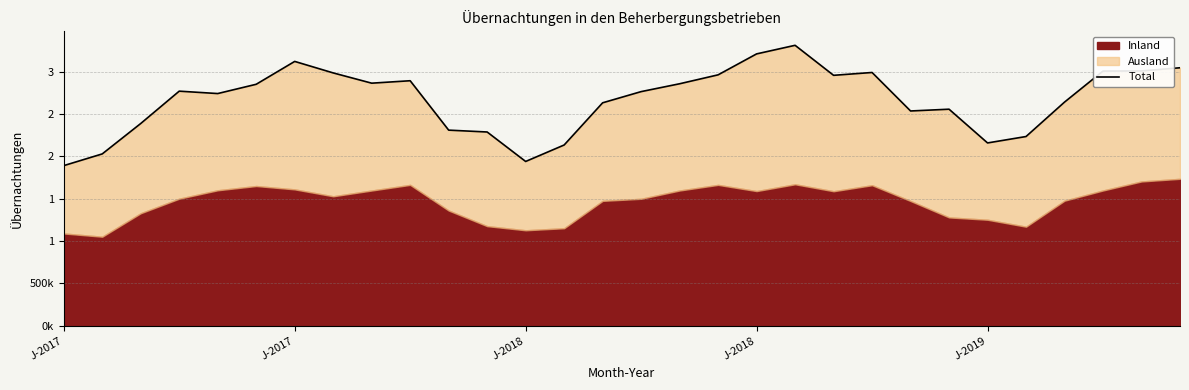

How many lines are shown in the chart?

1